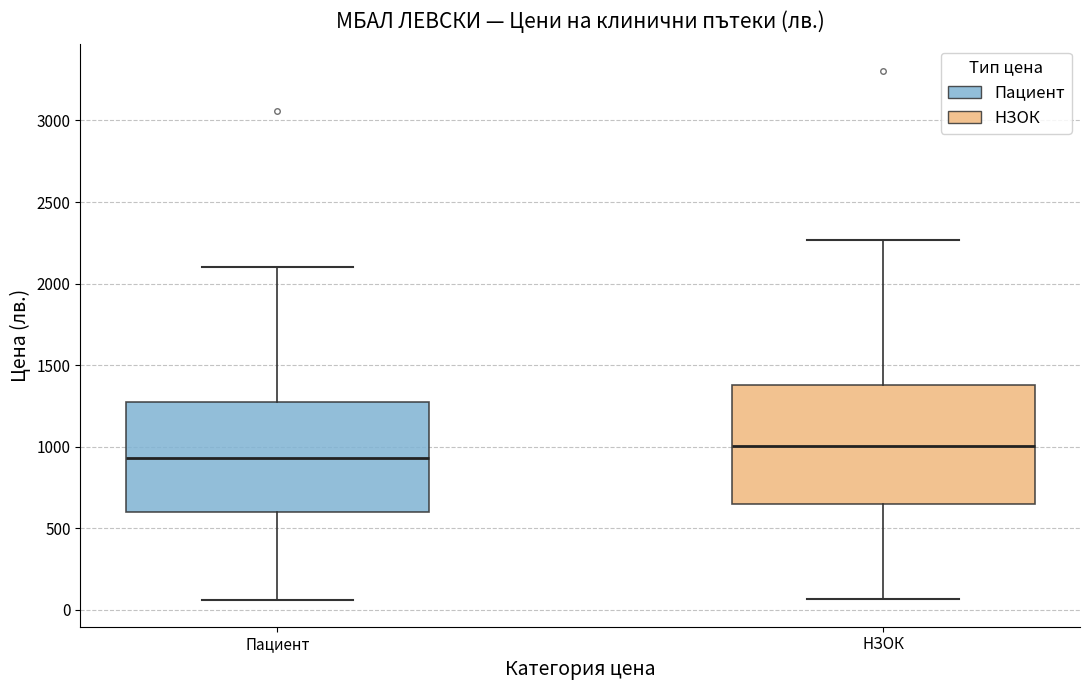

Where is the lower edge of the box for НЗОК on the y-axis? The values are not printed on the chart, so give them approximately, as read against the axis.

650